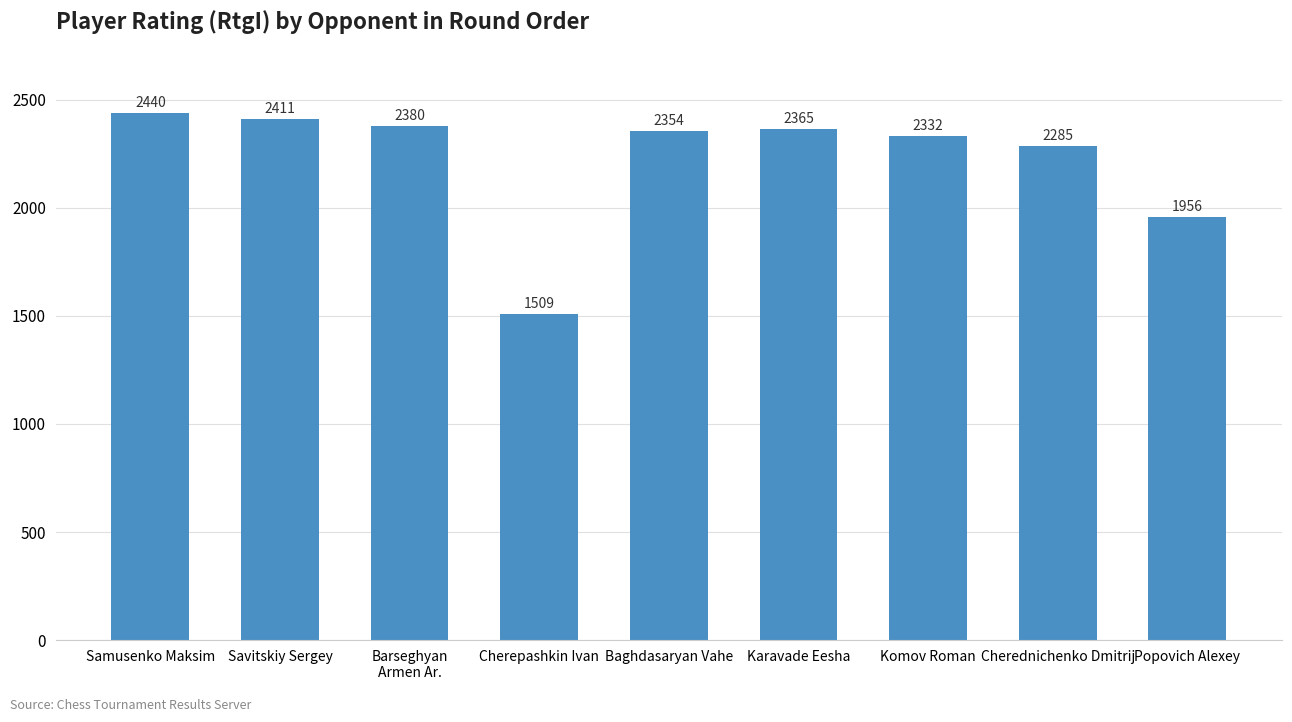

Reading left to right, list all the values displayed in this chart.

2440	2411	2380	1509	2354	2365	2332	2285	1956